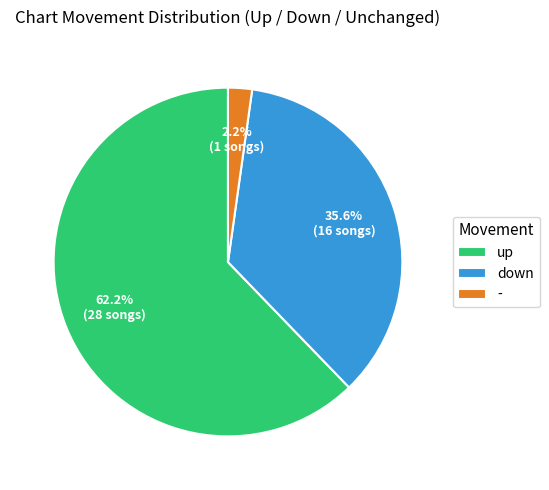

Rank the categories by value from highest to lowest.

up, down, -